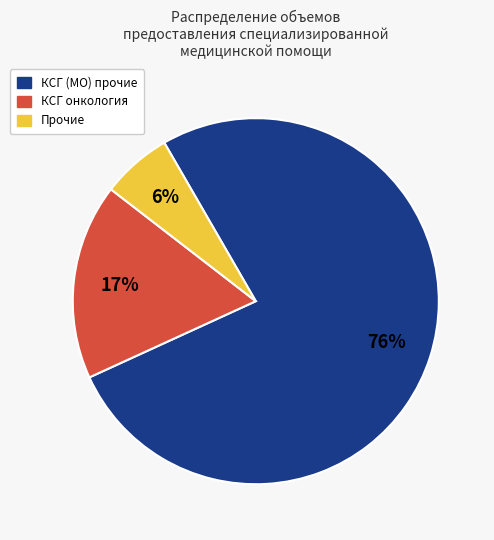

To the nearest percent, what is the average slice percentage?

33%